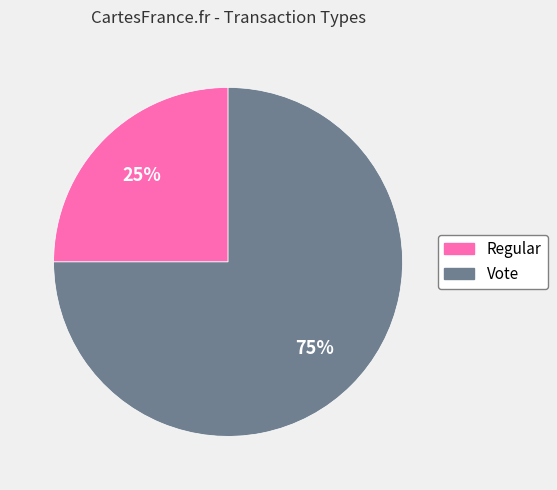

How many segments does this pie chart have?

2